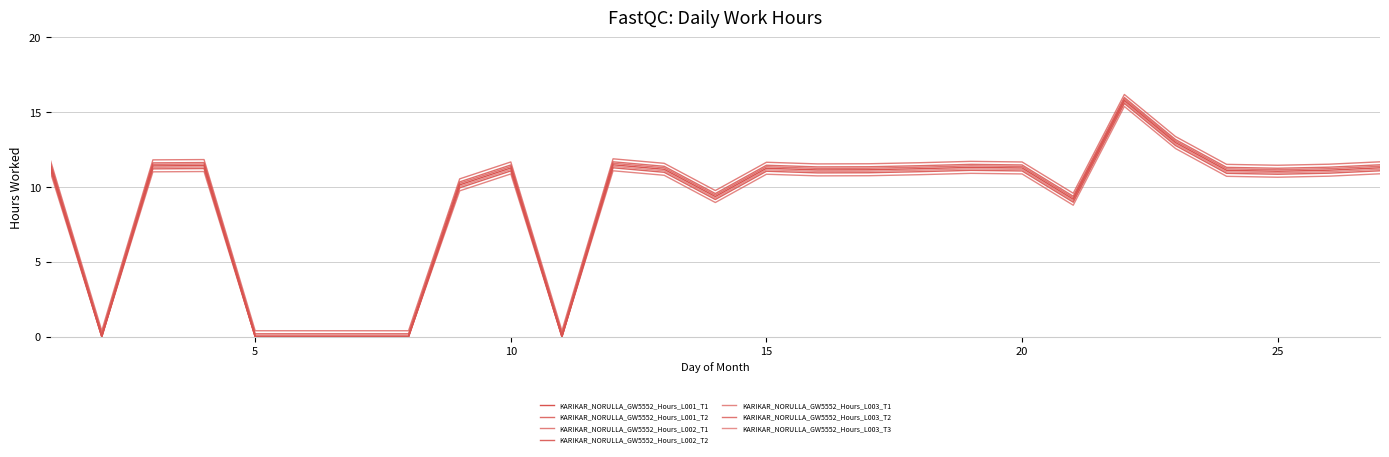

How many lines are shown in the chart?

7